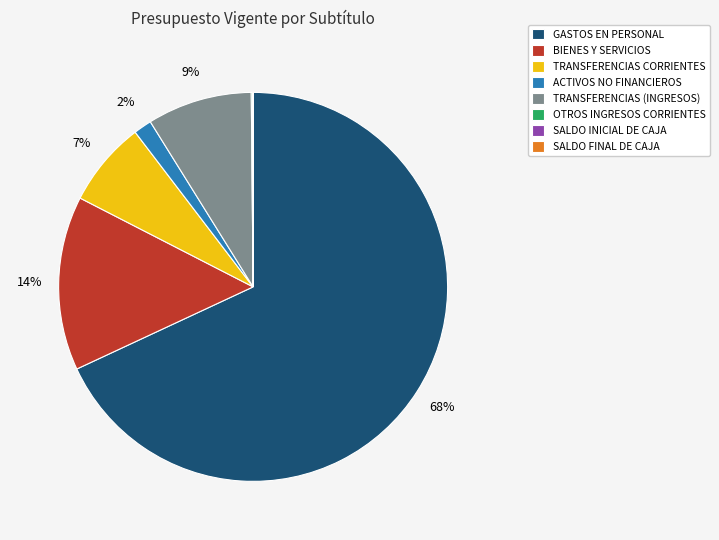

The GASTOS EN PERSONAL slice represents 61% of the pie. True or false?

False